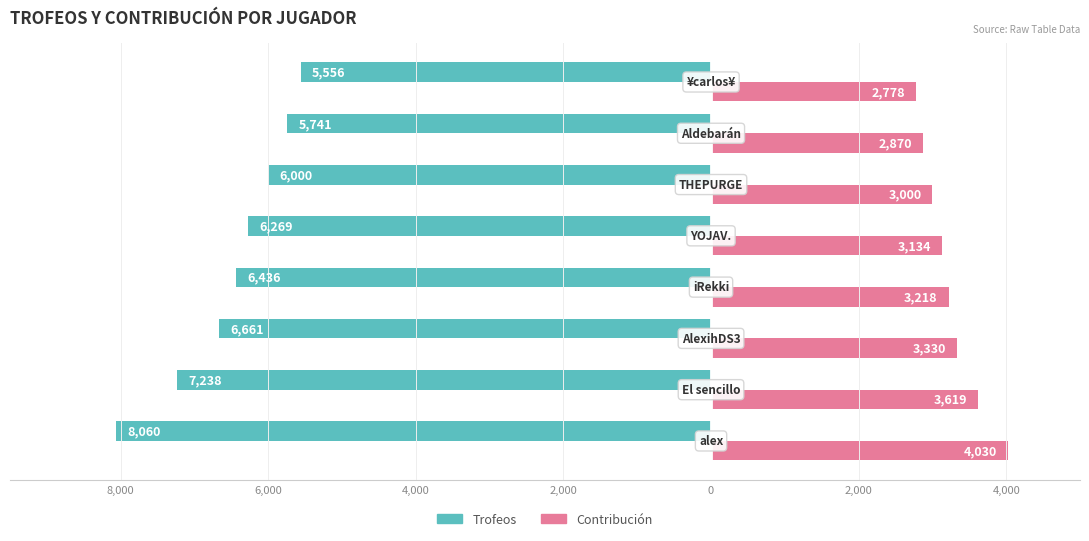

What are all the series names shown in the legend?

Trofeos, Contribución